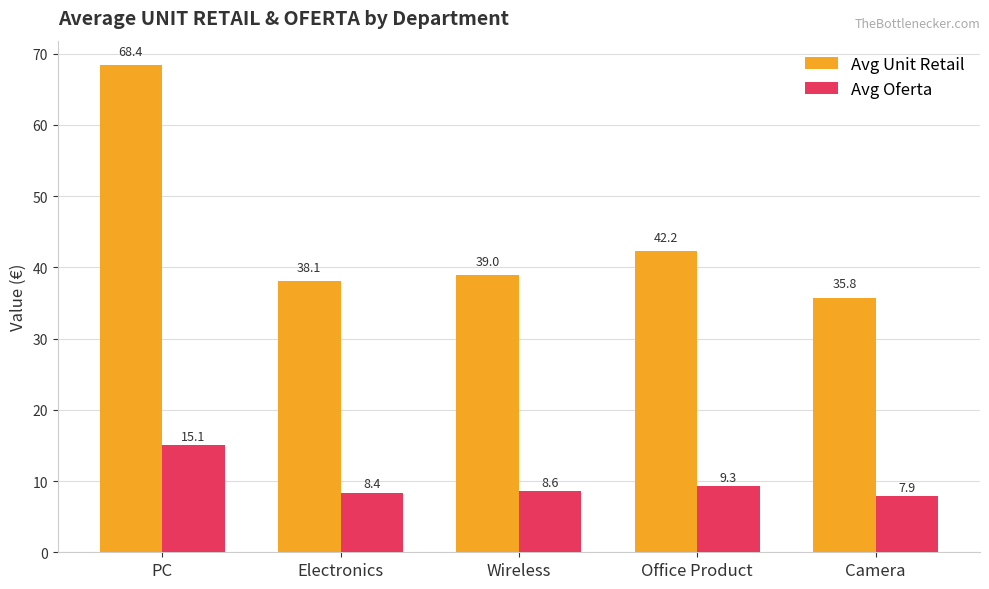

Reading left to right, extract all data points from this chart.

Avg Unit Retail: 68.4	38.1	39.0	42.2	35.8
Avg Oferta: 15.1	8.4	8.6	9.3	7.9